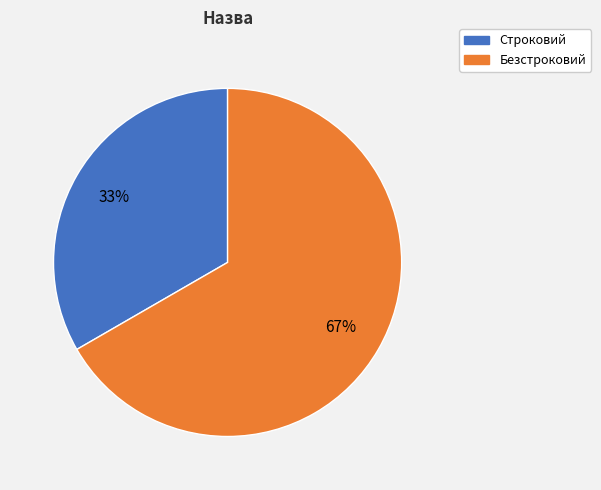

Count the number of slices in the pie.

2